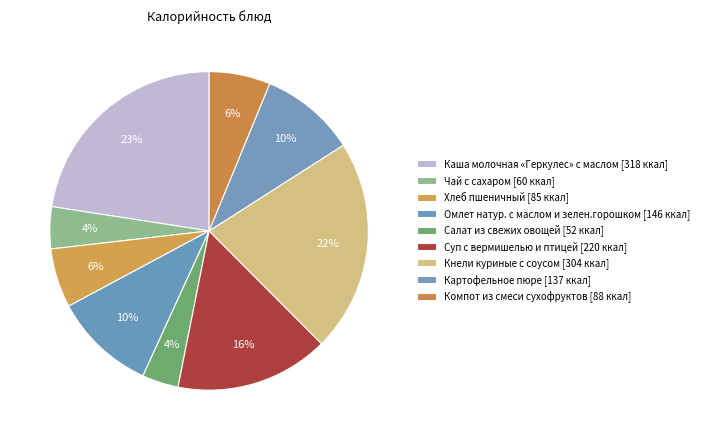

The Каша молочная «Геркулес» с маслом slice represents 23% of the pie. True or false?

True